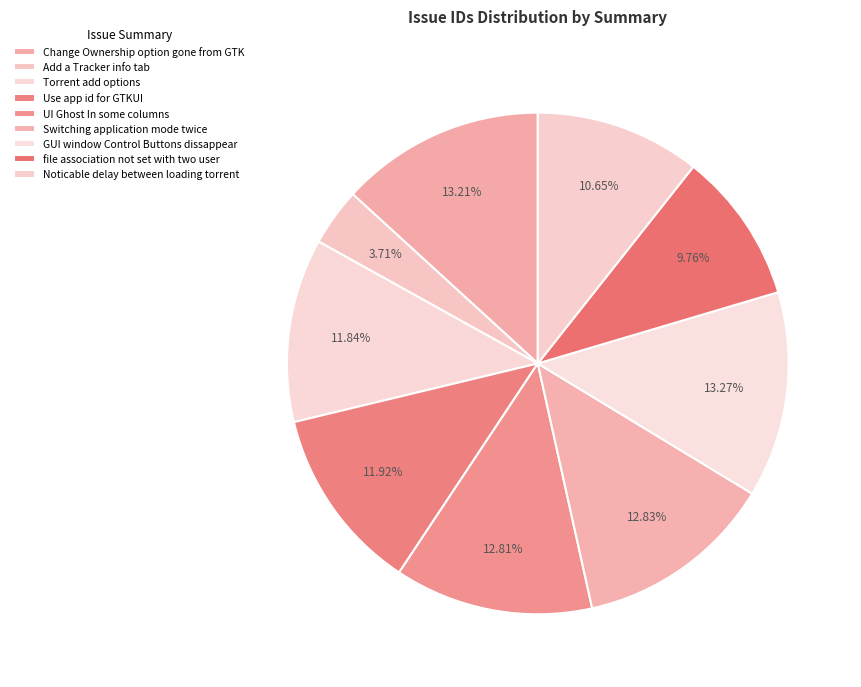

What is the largest slice in the pie chart?

GUI window Control Buttons dissappear